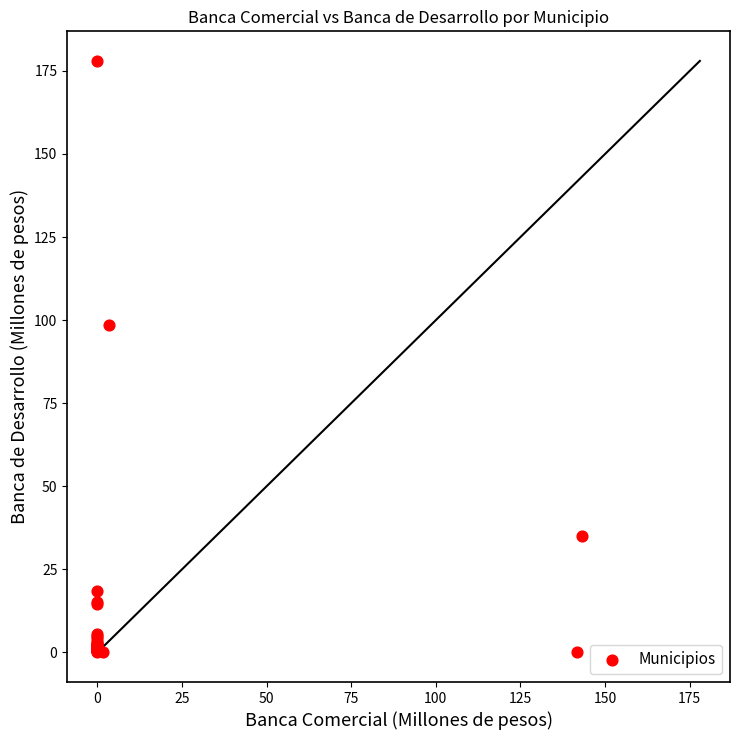

What Y value in the scatter plot is closest to 89?

98.6